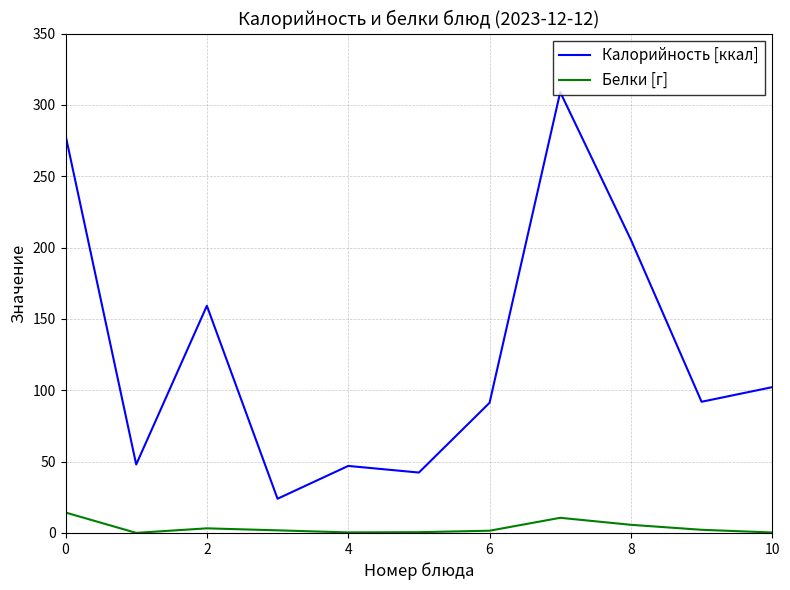

What is the maximum value for Калорийность [ккал]?

309.0